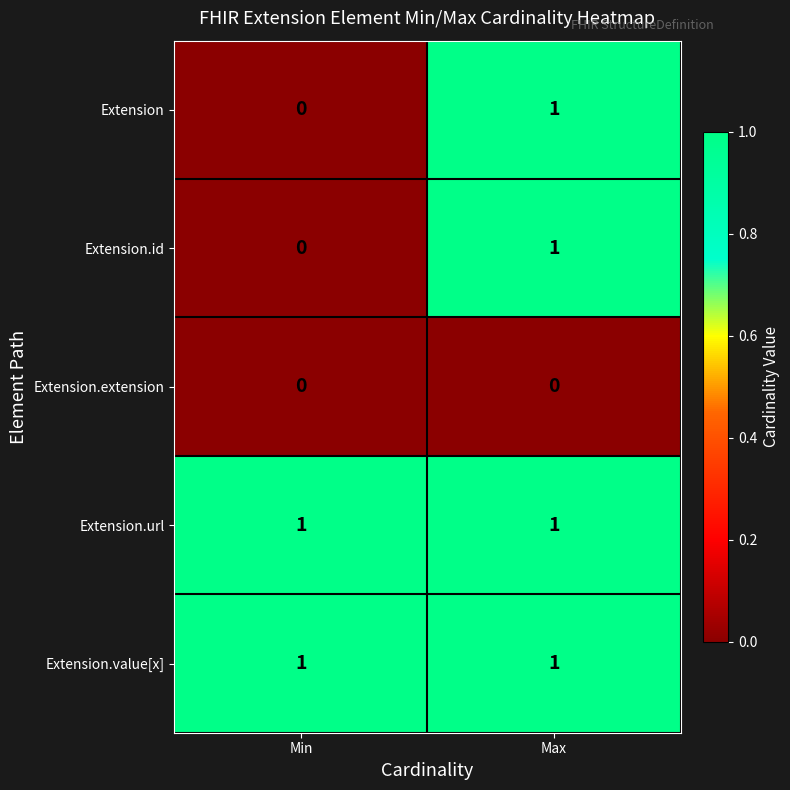

The value of Extension.id at Min is 1. True or false?

False